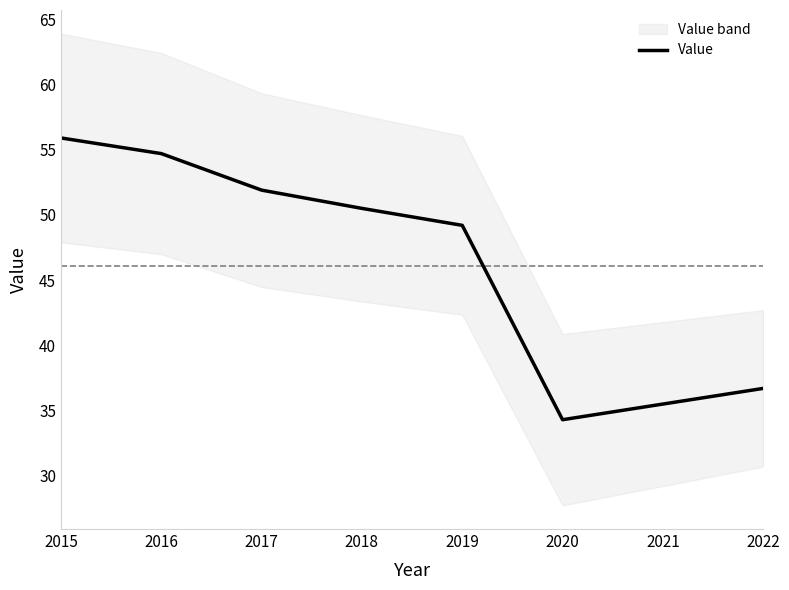

How many interior local valleys (lower than both neighbors) does the data have?

1